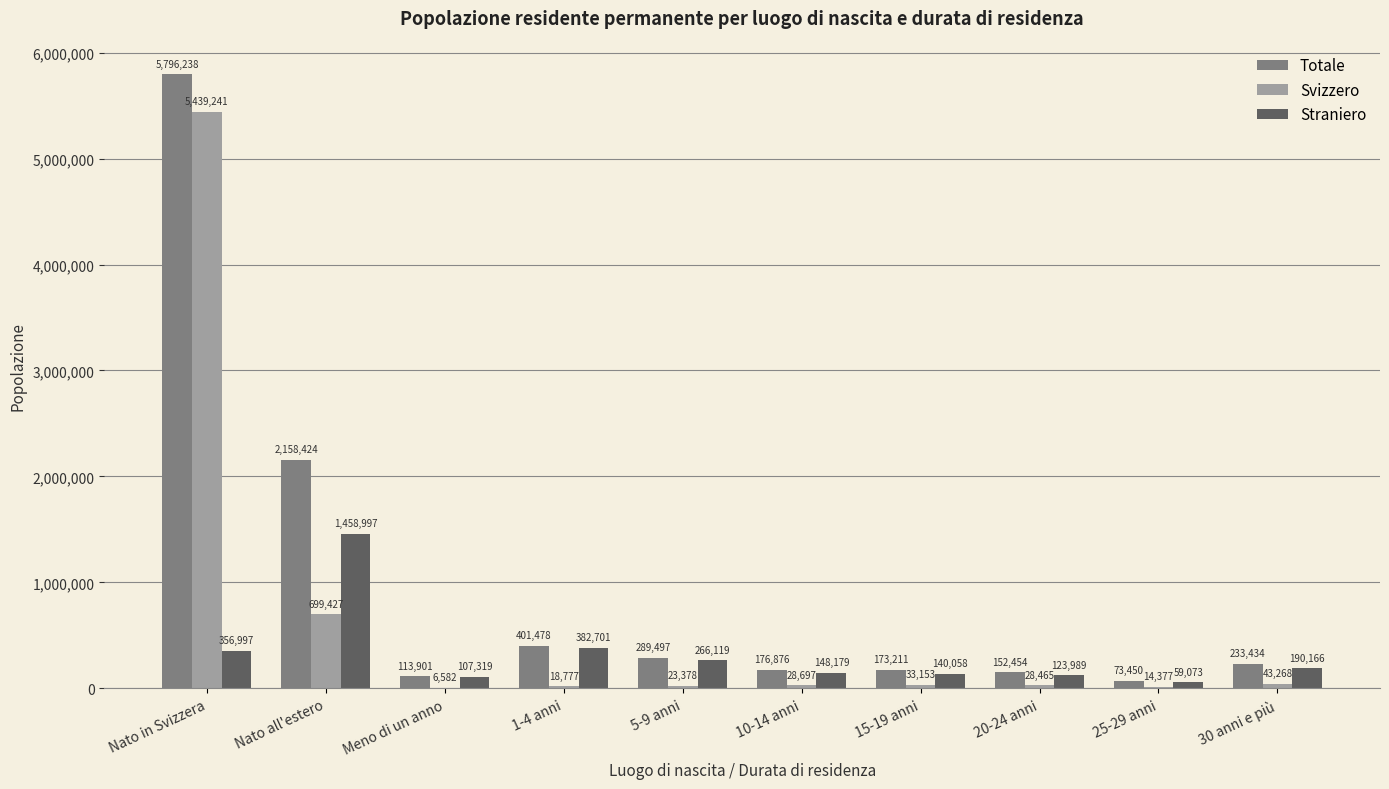

What are all the series names shown in the legend?

Totale, Svizzero, Straniero